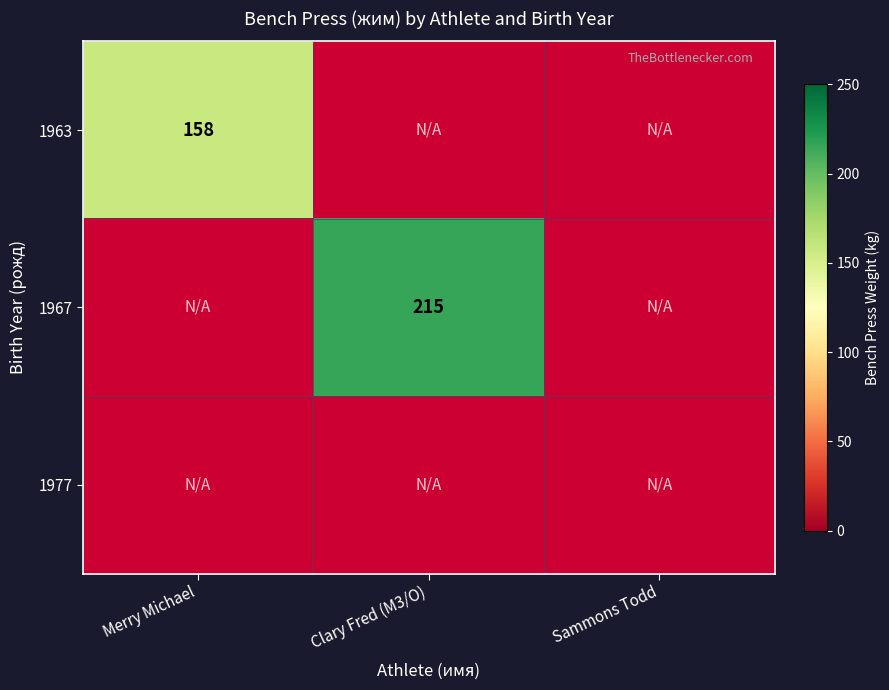

At how many categories does at least one series exceed 208?

1